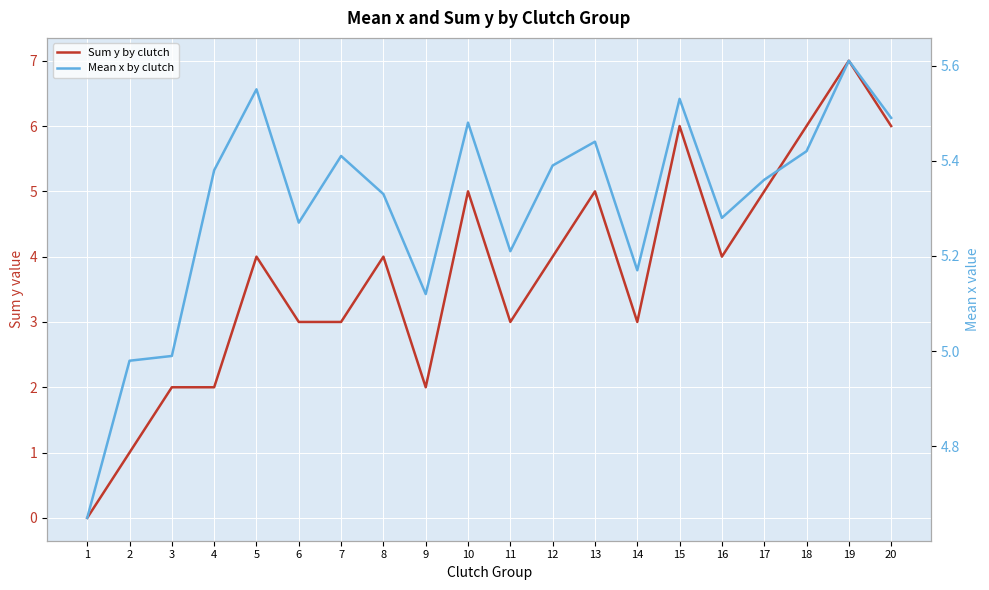

Rank the categories by Sum y by clutch value from lowest to highest.

1, 2, 3, 4, 9, 6, 7, 11, 14, 5, 8, 12, 16, 10, 13, 17, 15, 18, 20, 19